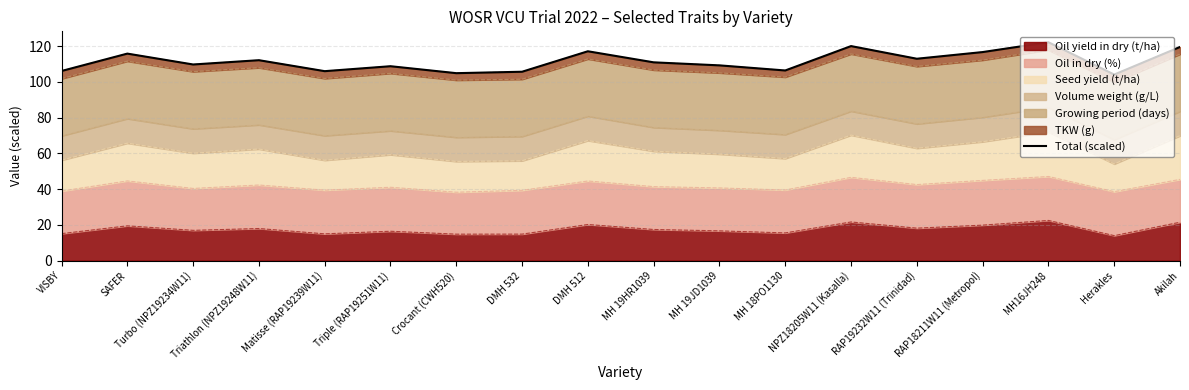

What is the sum of the values at Crocant (CWH520) and Herakles?

208.9